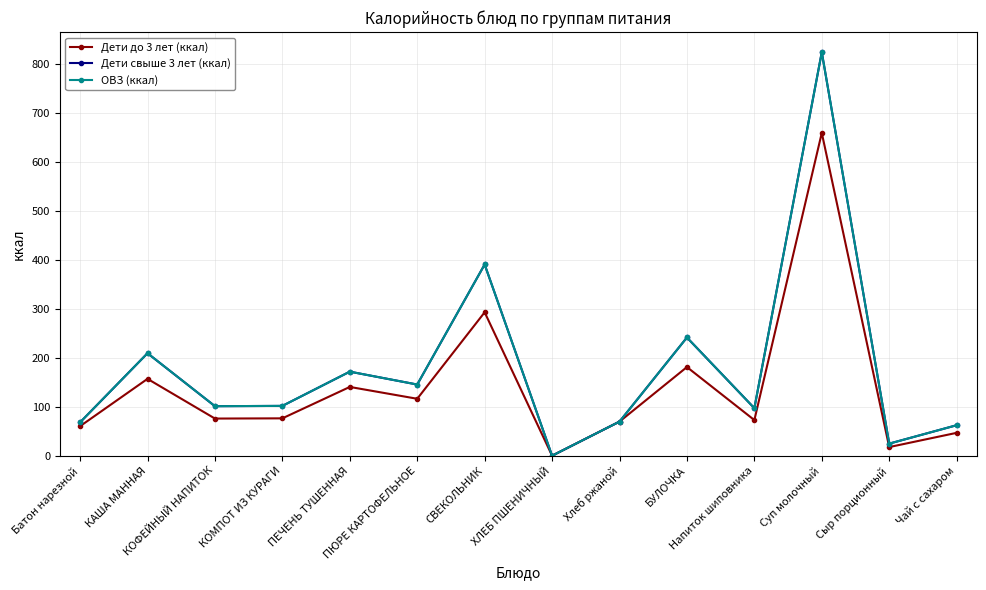

What is the spread (max minus min) of values at КАША МАННАЯ?

52.3